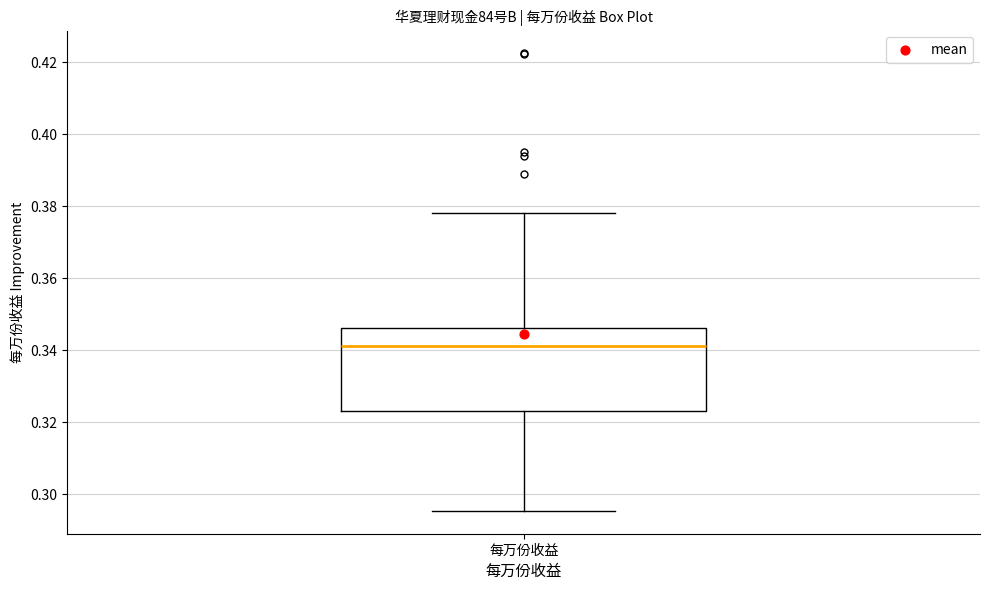

Read this box plot against the y-axis: the position of the median line, the range covered by the box, and the ends of both whiskers. The values are not printed on the chart, so give them approximately, as read against the axis.

median 0.342, box 0.324 to 0.346, whiskers 0.296 to 0.378